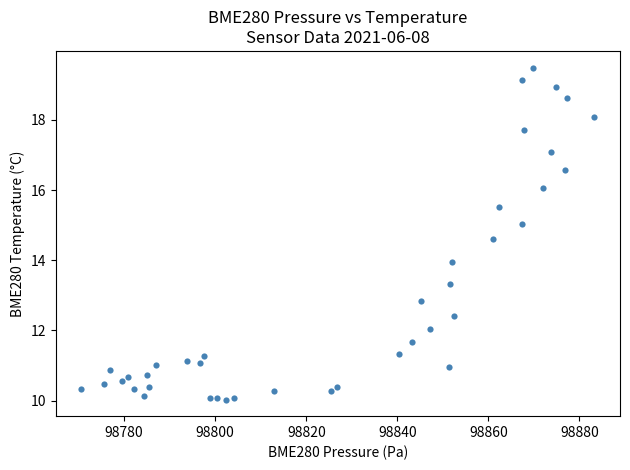

What is the range of X values (max minus min)?

112.7